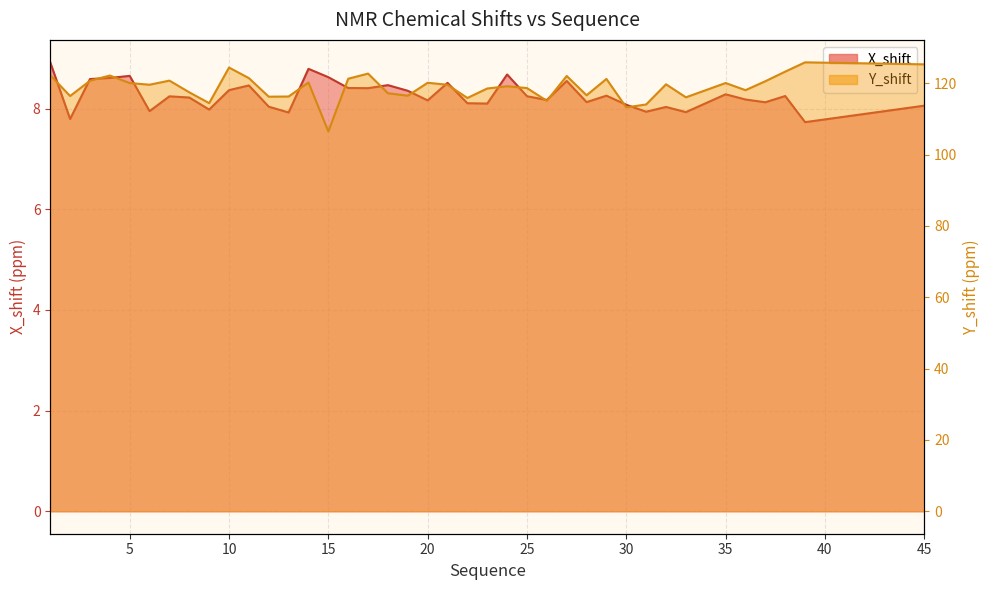

How many lines are shown in the chart?

2